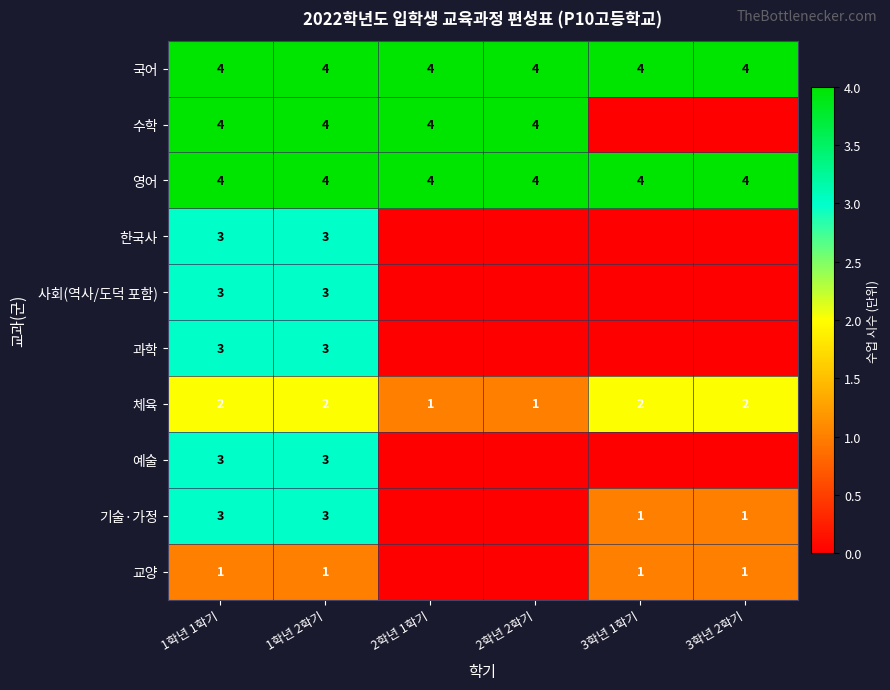

Count the number of data series in this chart.

10